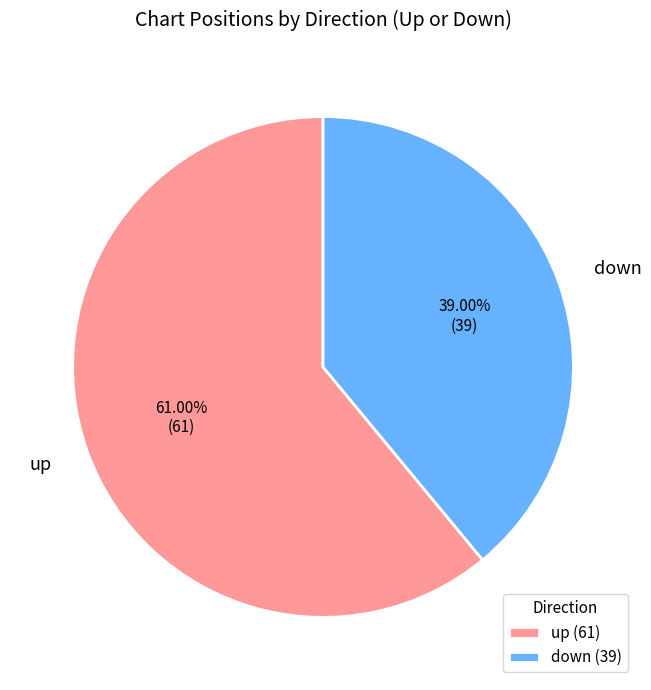

To the nearest percent, what is the difference between the largest and smallest slice percentages?

22%